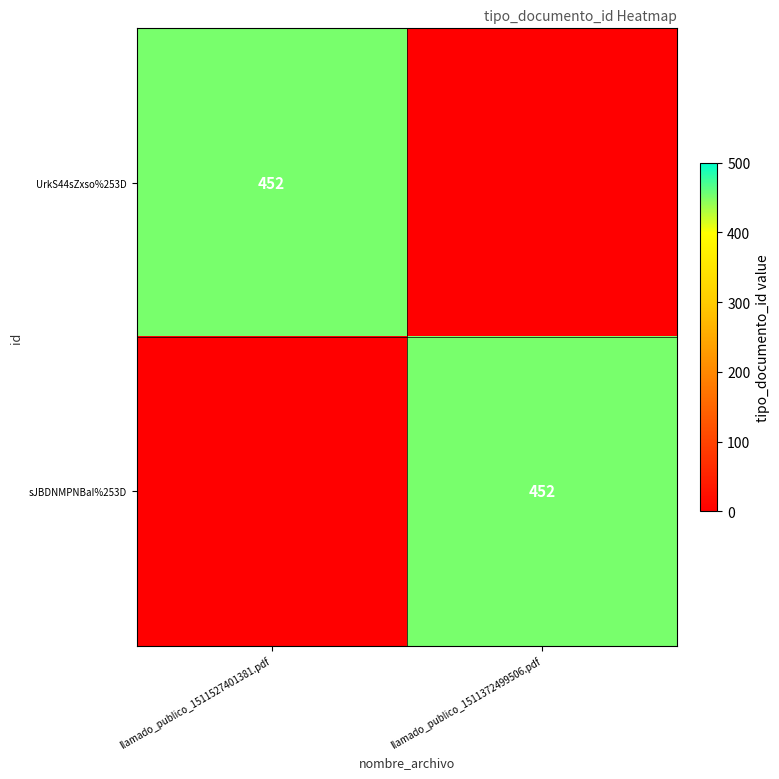

At how many categories does at least one series exceed 52?

2